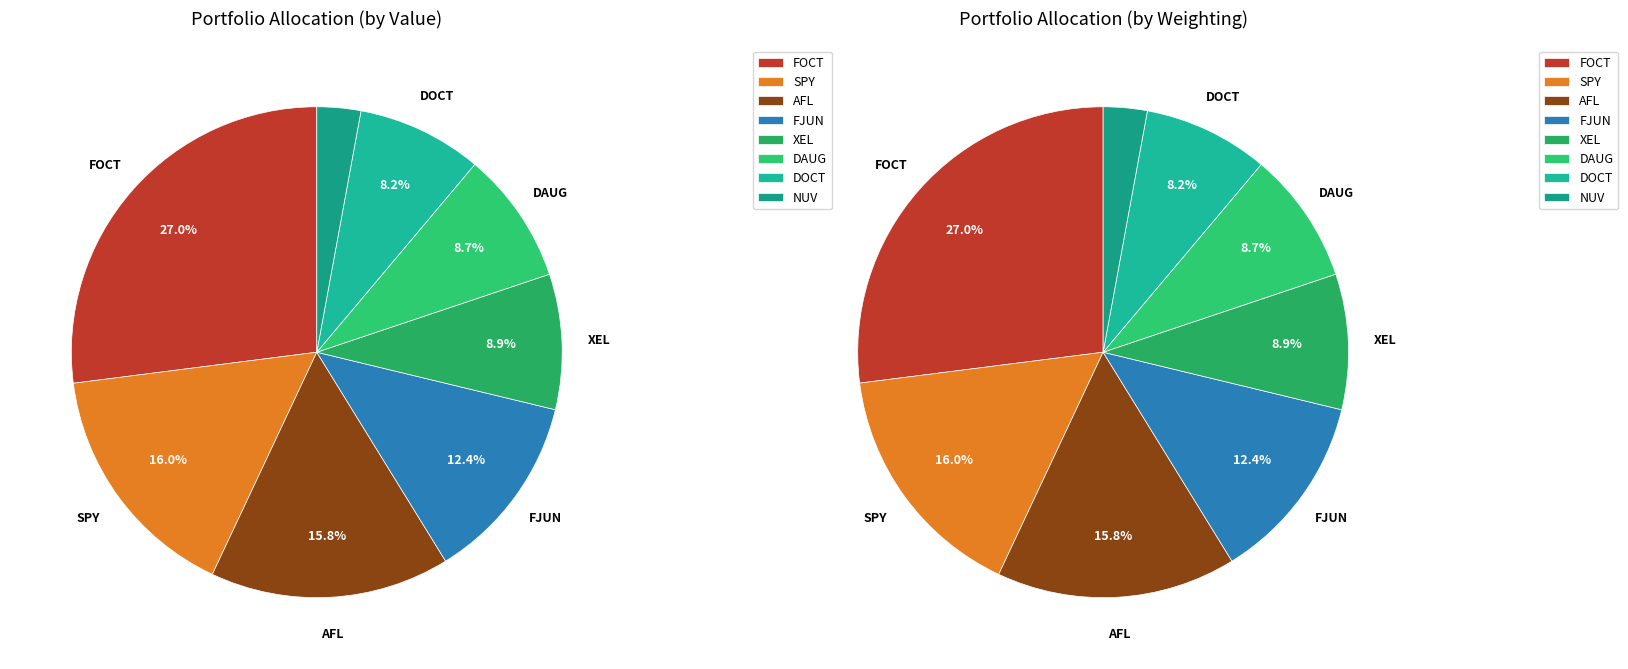

What is the change in value from AFL to DOCT?

-323638